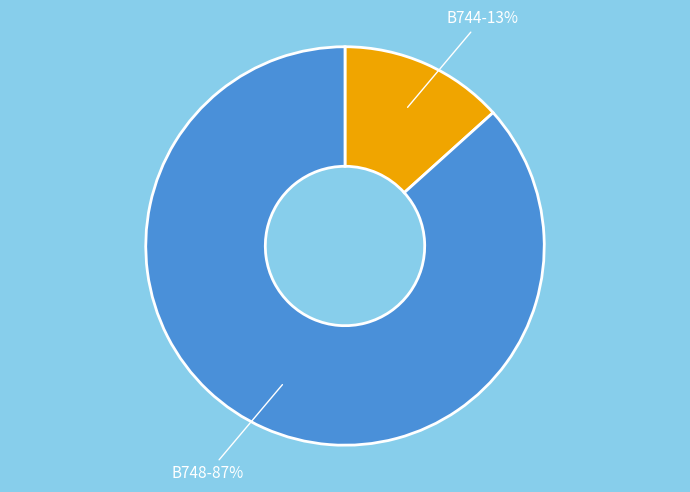

Between B748 and B744, which is larger?

B748